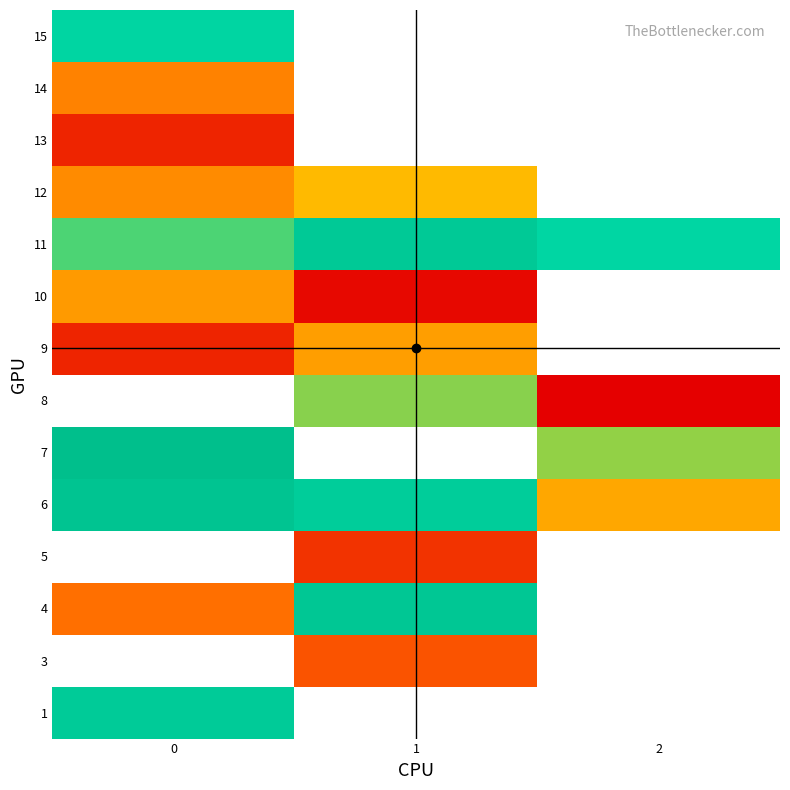

Between 2 and 1, which is larger?

1